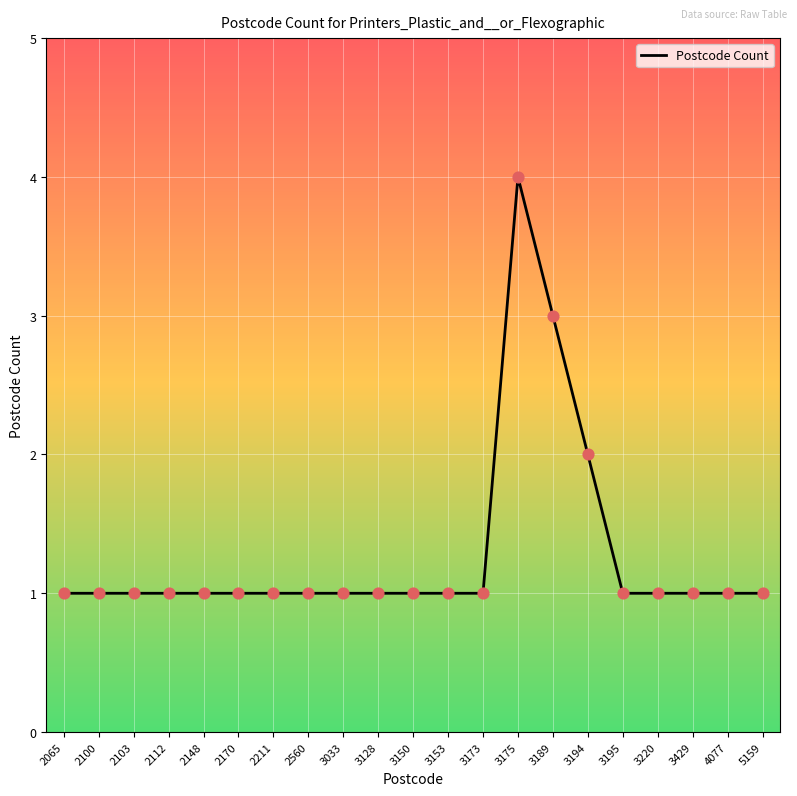

What is the ratio of the value at 4077 to the value at 3150?

1.0